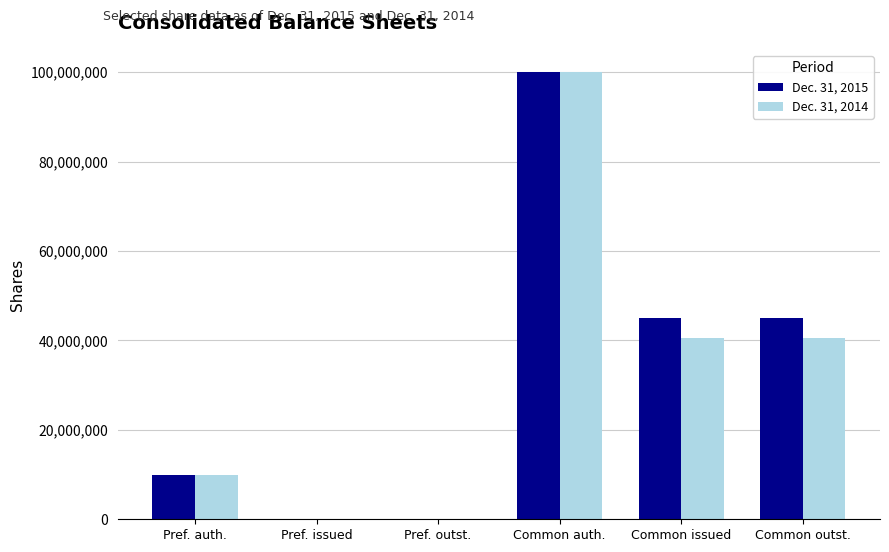

Is the value of Dec. 31, 2014 at Pref. issued greater than the value of Dec. 31, 2015 at Common auth.?

No